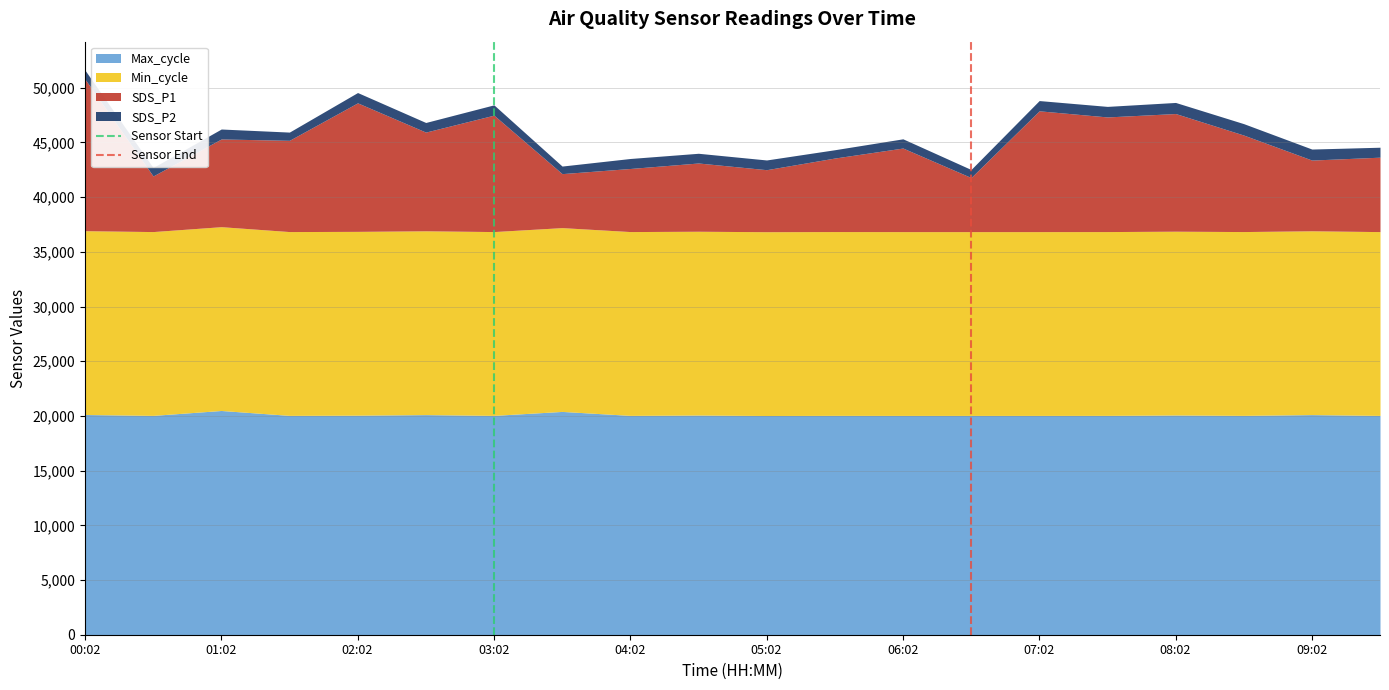

Does the chart display data point markers on the line(s)?

No